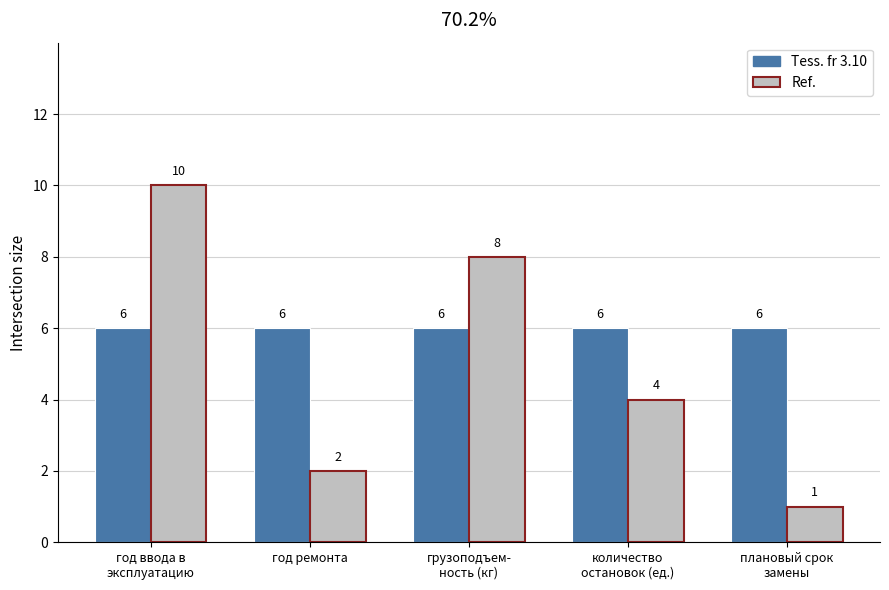

What is the highest value of the Tess. fr 3.10 series?

6